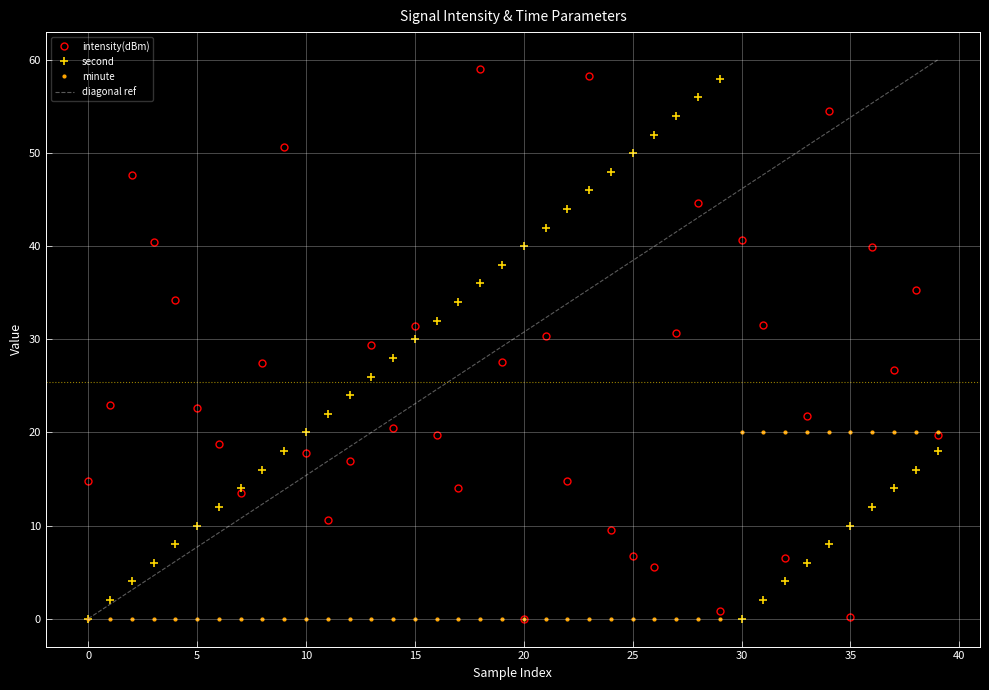

How many data points in intensity(dBm) are less than 22?

19